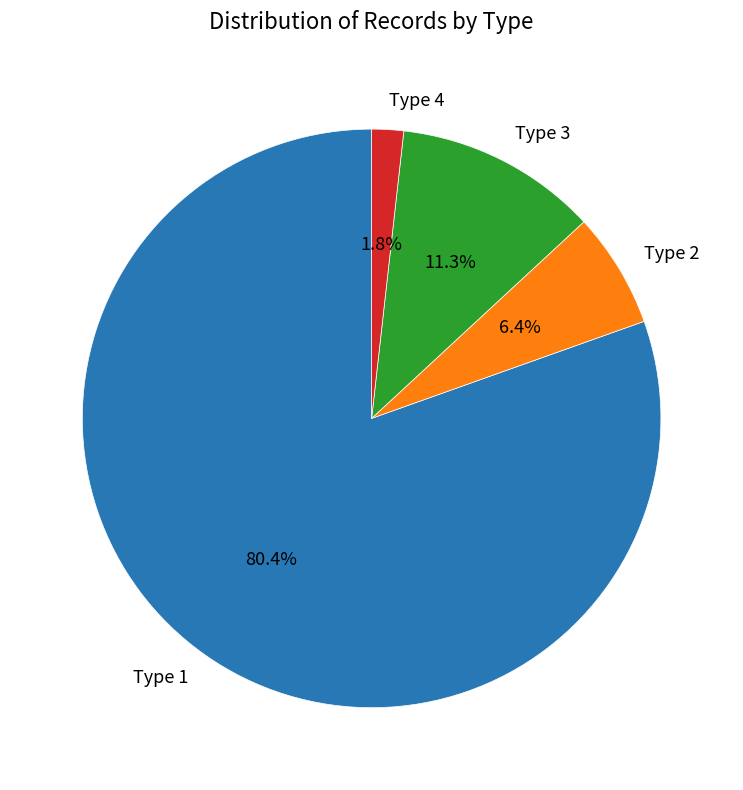

To the nearest percent, what is the combined percentage of Type 3 and Type 2?

18%